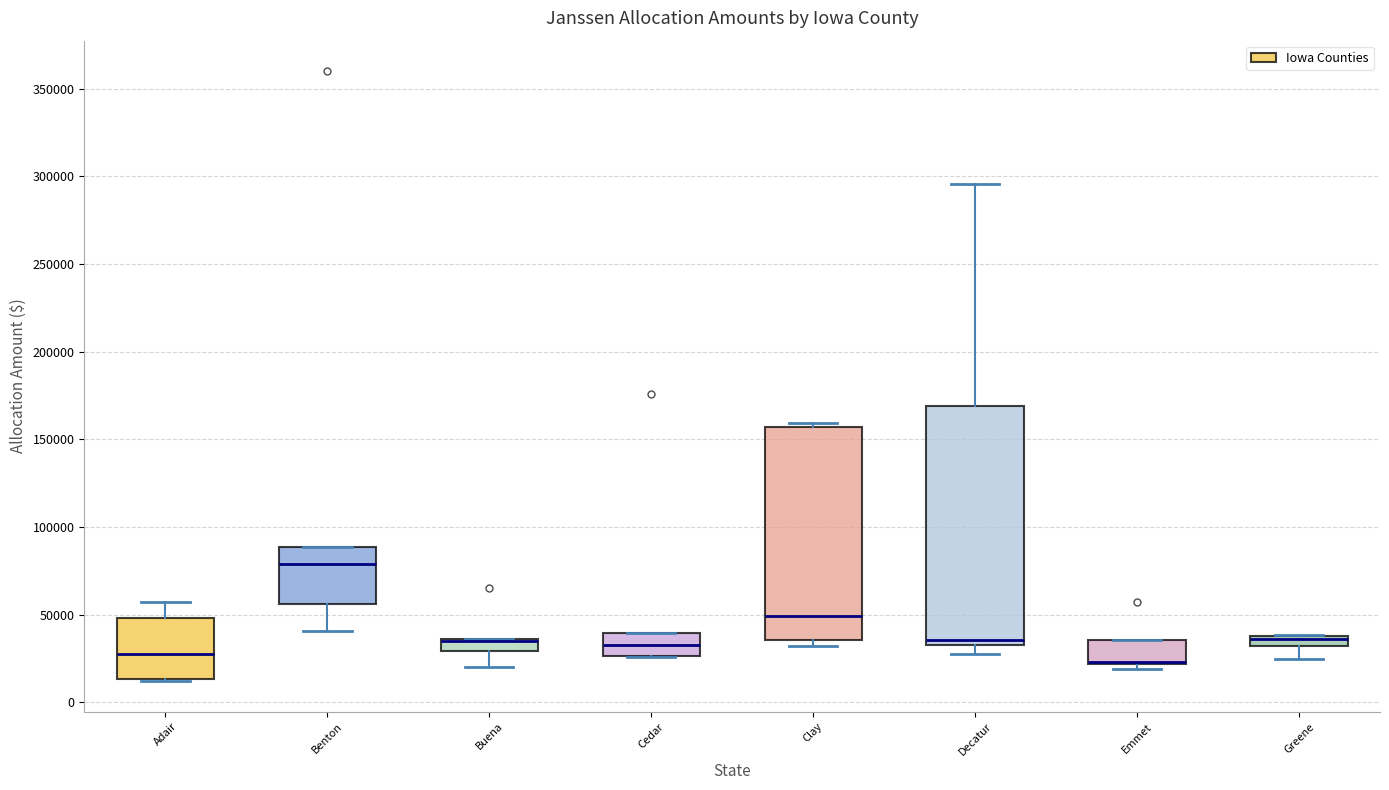

Comparing the boxes themselves (not the whiskers), which one is the tallest?

Decatur